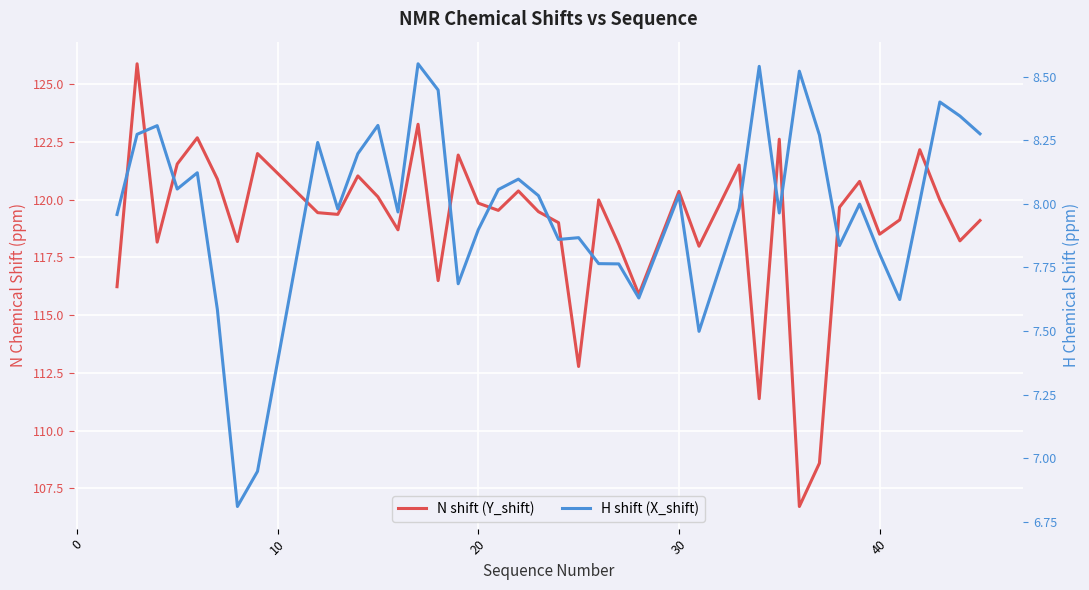

What is the smallest value displayed?

6.8